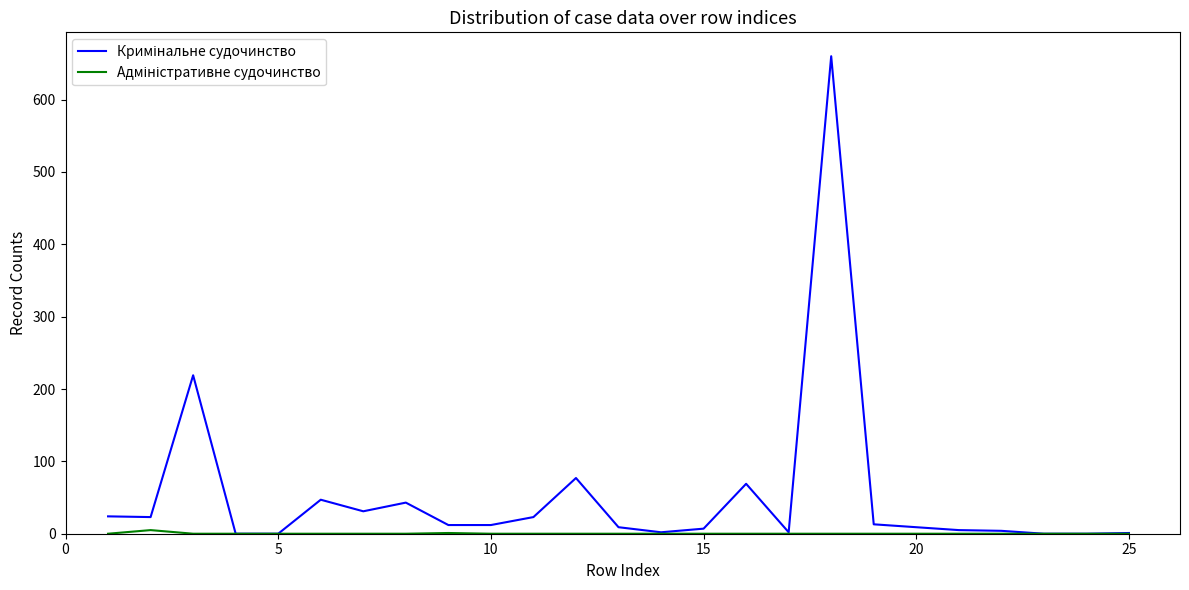

What is the greatest value displayed?

660